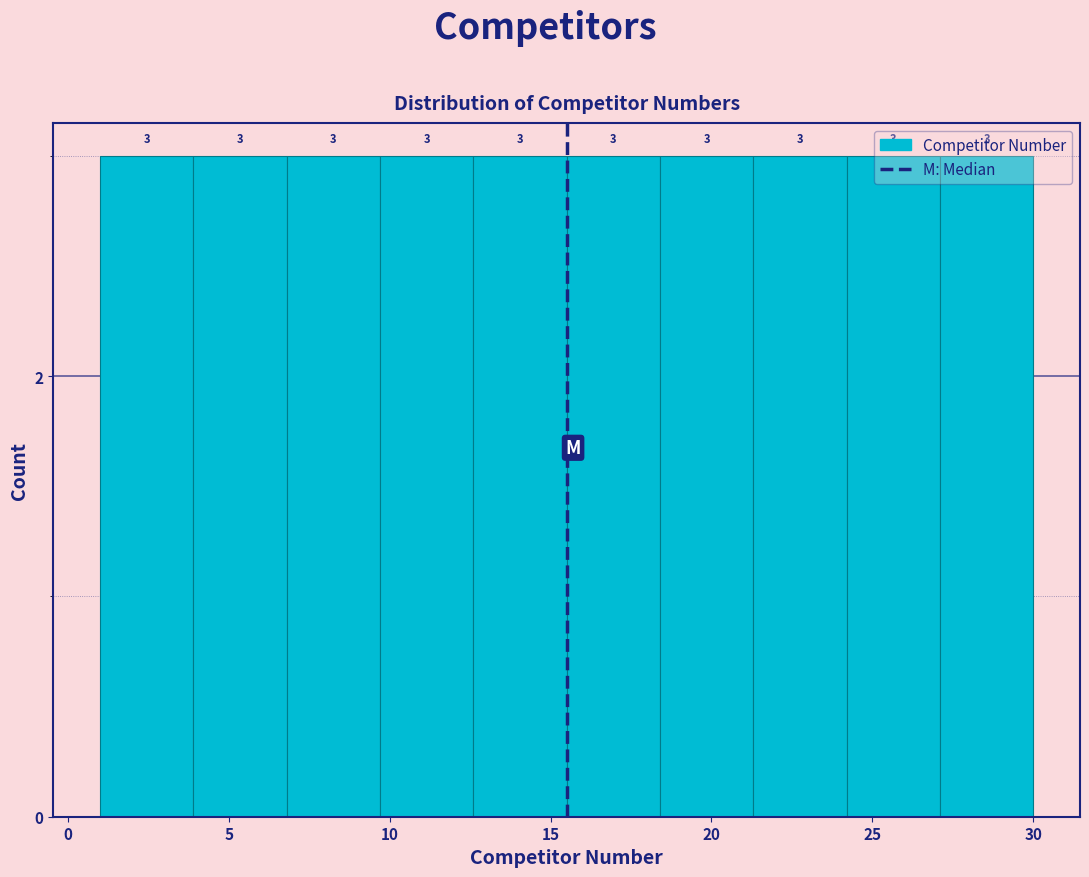

Reading left to right, transcribe this chart: for each bar, give the range it covers on the x-axis and its height. The bar edges are not printed on the chart, so give them approximately, as read against the axis.

1.0 to 3.9: 3
3.9 to 6.8: 3
6.8 to 9.7: 3
9.7 to 12.6: 3
12.6 to 15.5: 3
15.5 to 18.4: 3
18.4 to 21.3: 3
21.3 to 24.2: 3
24.2 to 27.1: 3
27.1 to 30.0: 3